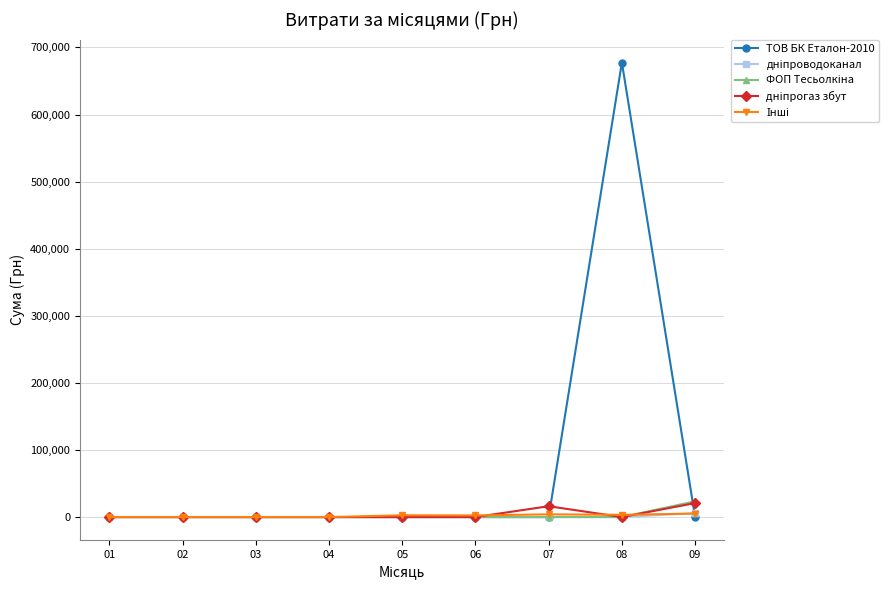

Which series has the largest range (max minus min)?

ТОВ БК Еталон-2010